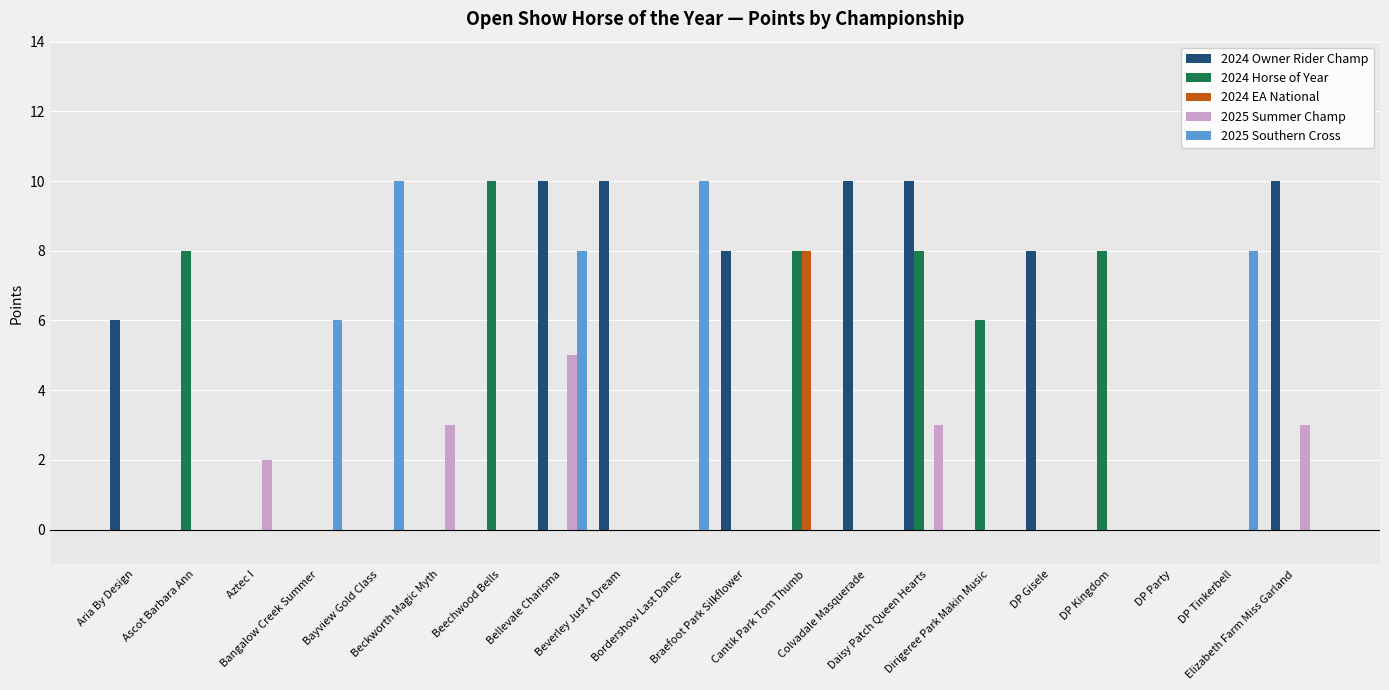

What is the sum of all 2025 Summer Champ values?

16